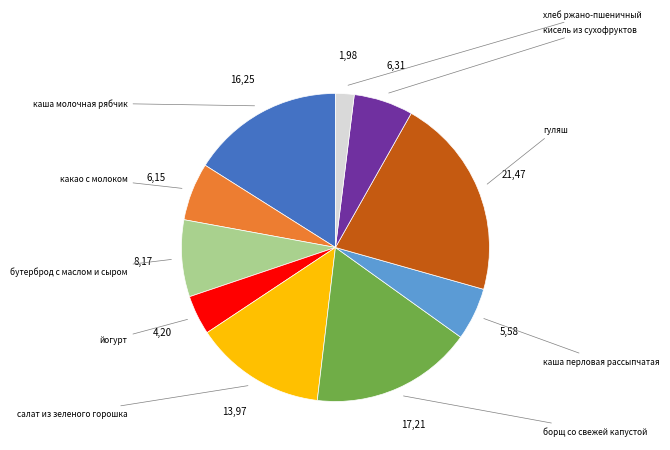

To the nearest percent, what percentage of the pie is борщ со свежей капустой?

17%